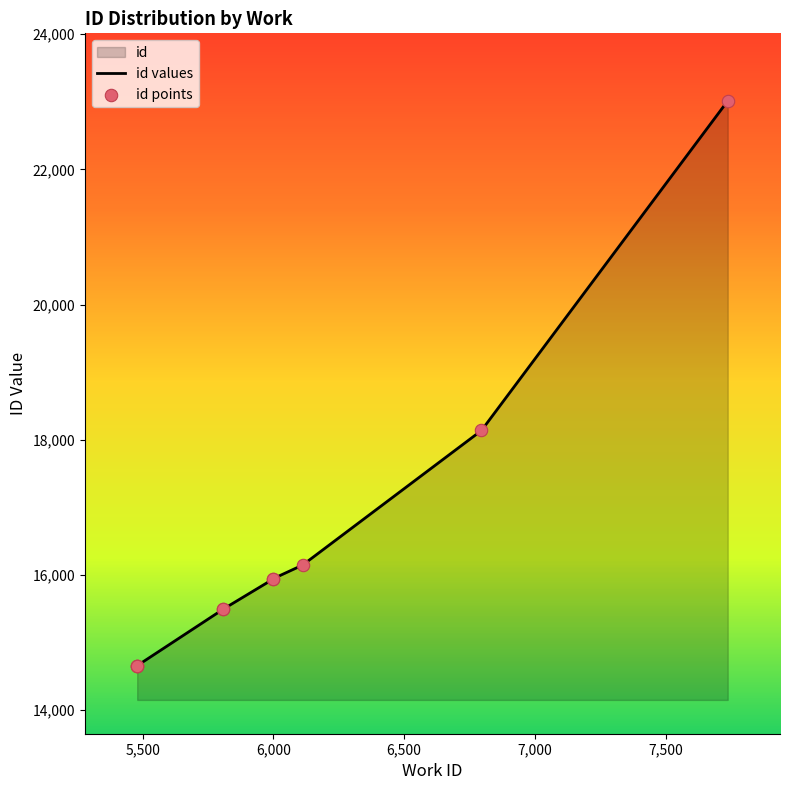

What is the ratio of the value at 5807 to the value at 5479?

1.1